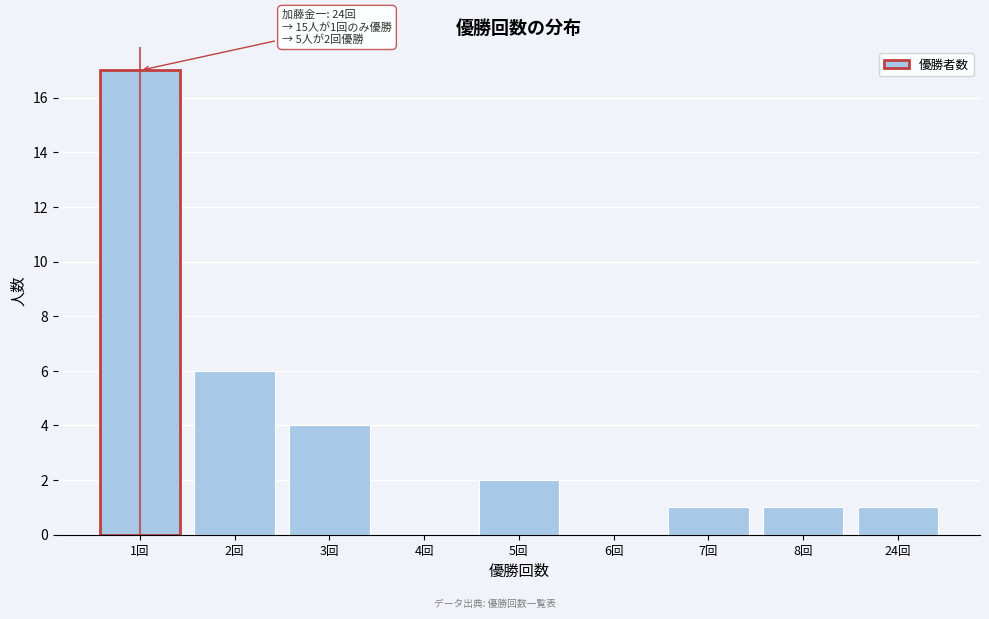

Reading left to right, what are all the values shown in this chart?

1回=17	2回=6	3回=4	4回=0	5回=2	6回=0	7回=1	8回=1	24回=1